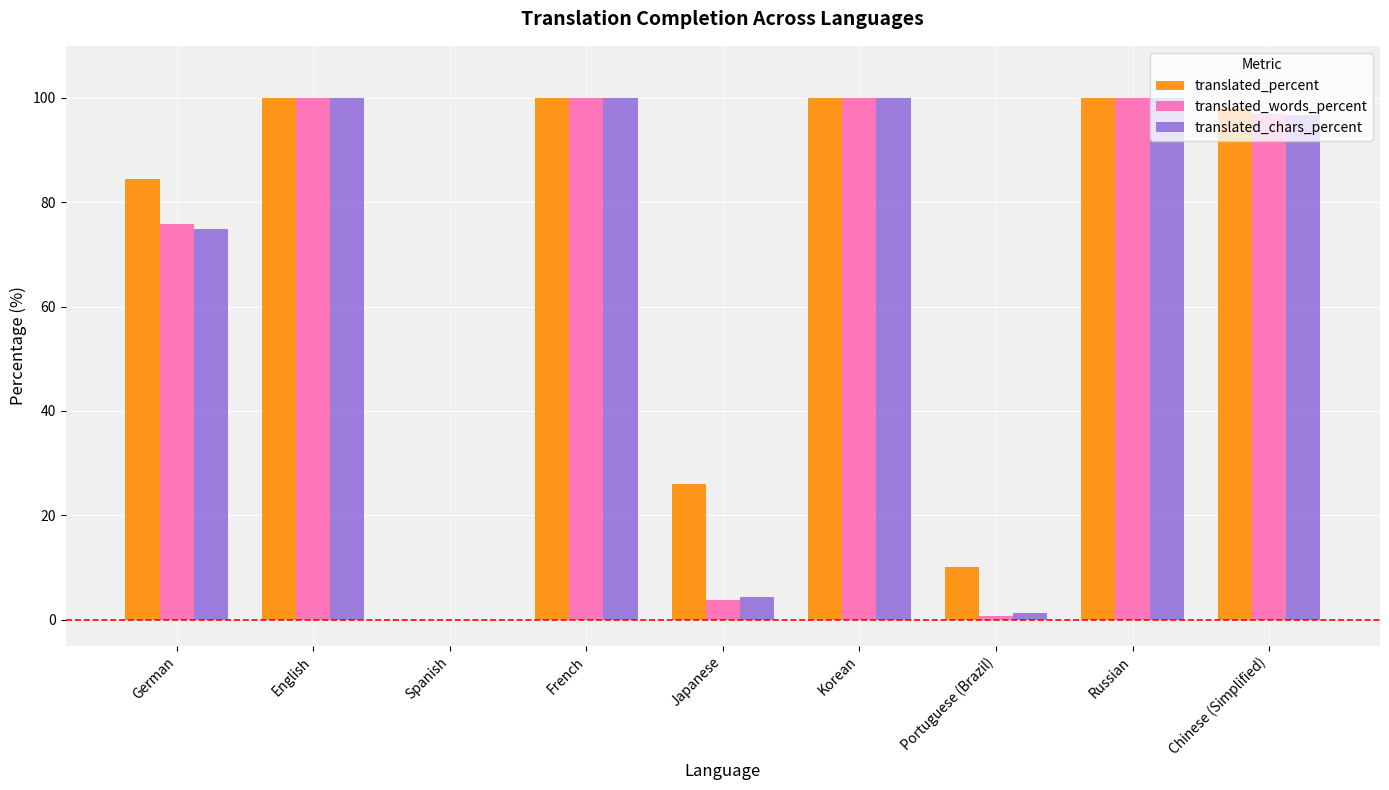

Reading left to right, list all the values displayed in this chart.

translated_percent: 84.4	100.0	0.0	100.0	26.0	100.0	10.1	100.0	98.0
translated_words_percent: 75.9	100.0	0.0	100.0	3.7	100.0	0.7	100.0	96.9
translated_chars_percent: 74.9	100.0	0.0	100.0	4.4	100.0	1.3	100.0	96.8